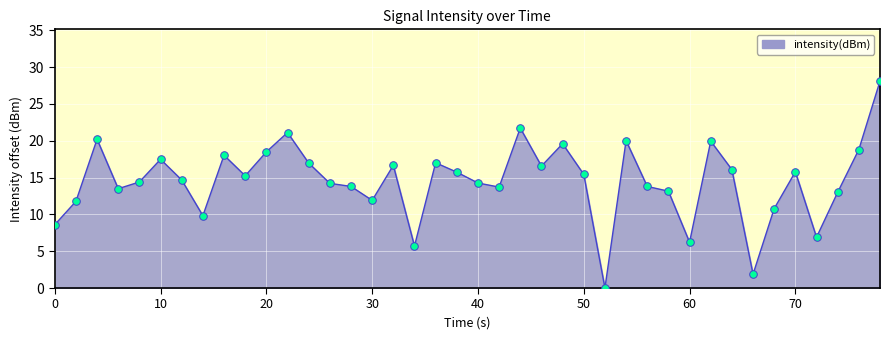

What is the difference between the maximum and minimum values?

28.1